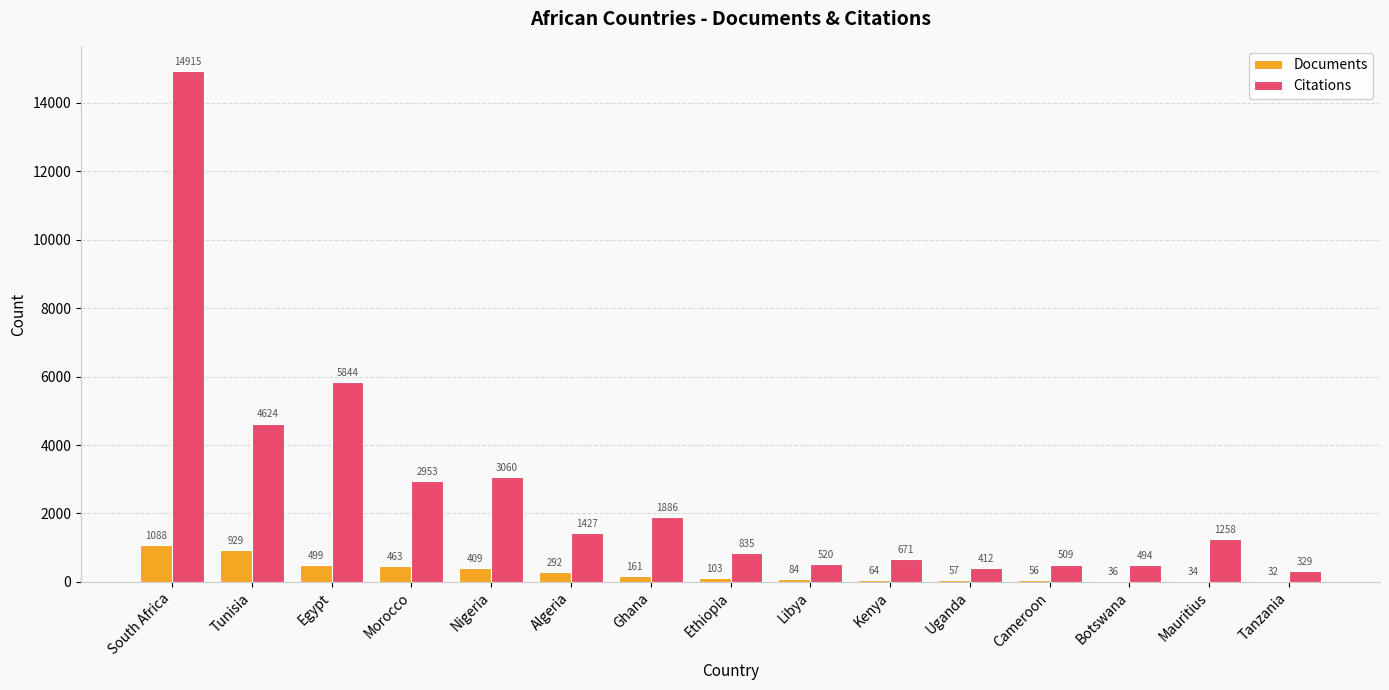

What are all the series names shown in the legend?

Documents, Citations